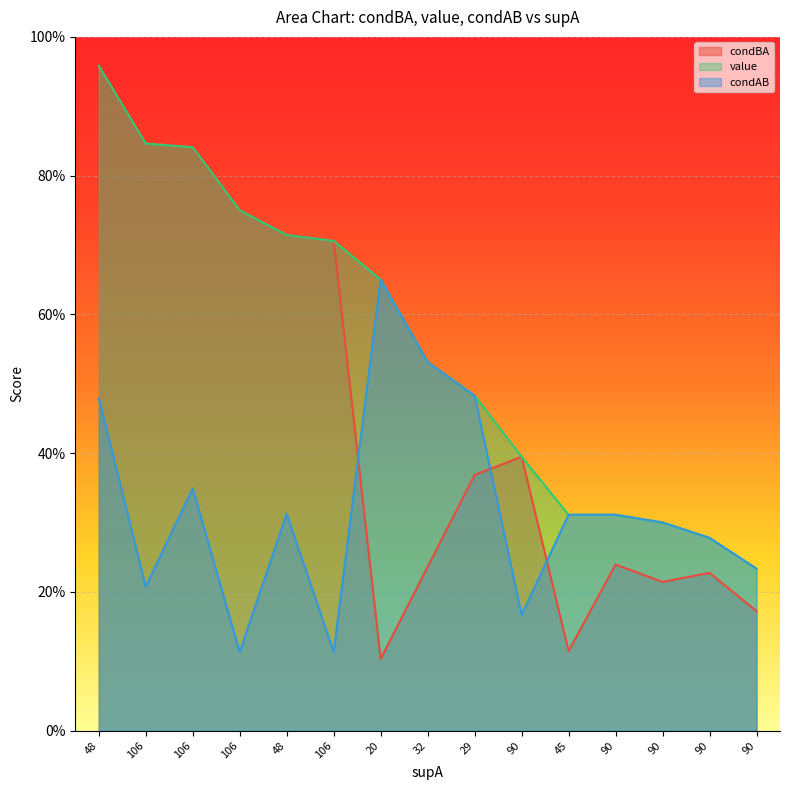

Reading left to right, extract all data points from this chart.

condBA: 1.0	0.8	0.8	0.8	0.7	0.7	0.1	0.2	0.4	0.4	0.1	0.2	0.2	0.2	0.2
value: 1.0	0.8	0.8	0.8	0.7	0.7	0.7	0.5	0.5	0.4	0.3	0.3	0.3	0.3	0.2
condAB: 0.5	0.2	0.3	0.1	0.3	0.1	0.7	0.5	0.5	0.2	0.3	0.3	0.3	0.3	0.2